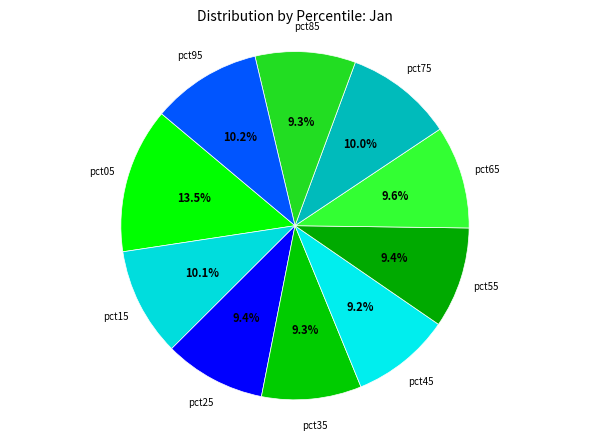

To the nearest percent, what percentage of the pie is pct85?

9%